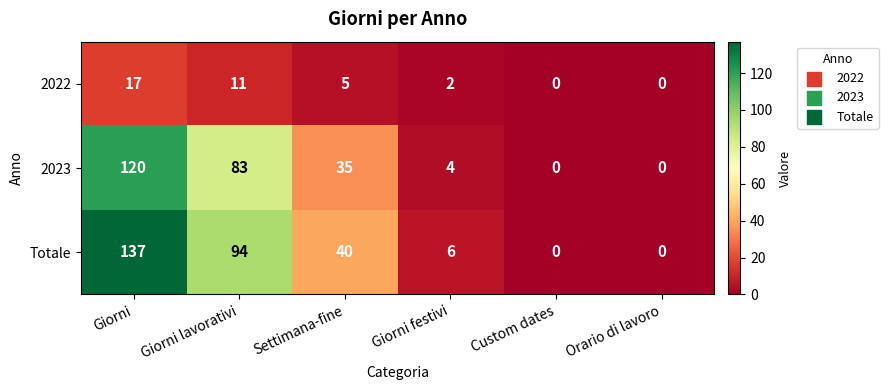

Which series has the largest range (max minus min)?

Totale